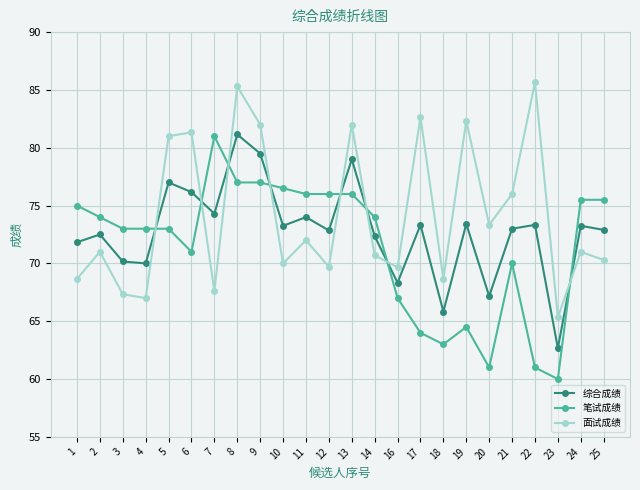

Which series ends up on top after the final intersection of 面试成绩 and 笔试成绩?

笔试成绩